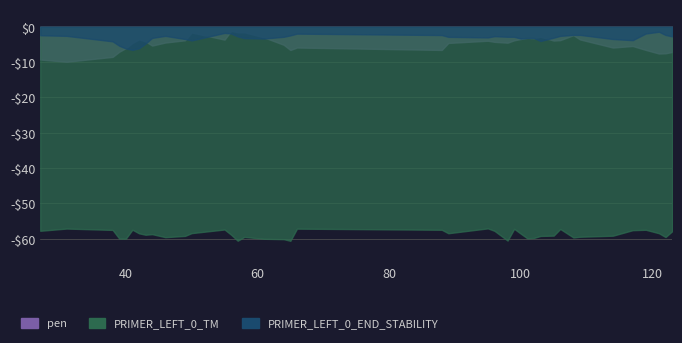

Is it true that PRIMER_LEFT_0_TM equals 57.6 at 117?

True